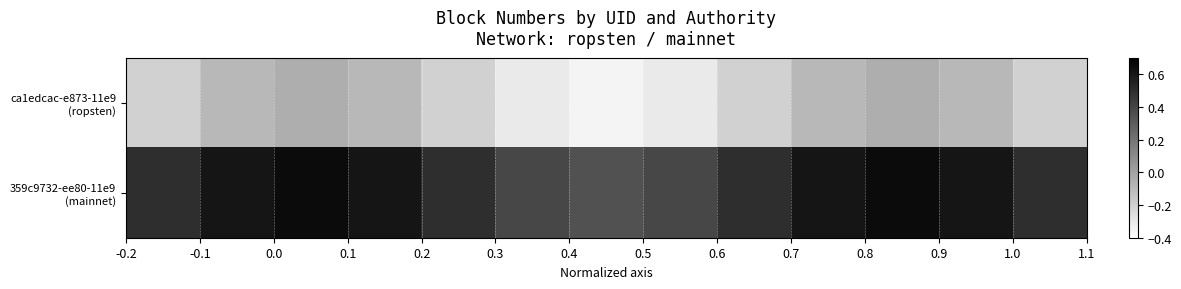

List the series in order of their peak value, highest first.

359c9732-ee80-11e9 (mainnet), ca1edcac-e873-11e9 (ropsten)